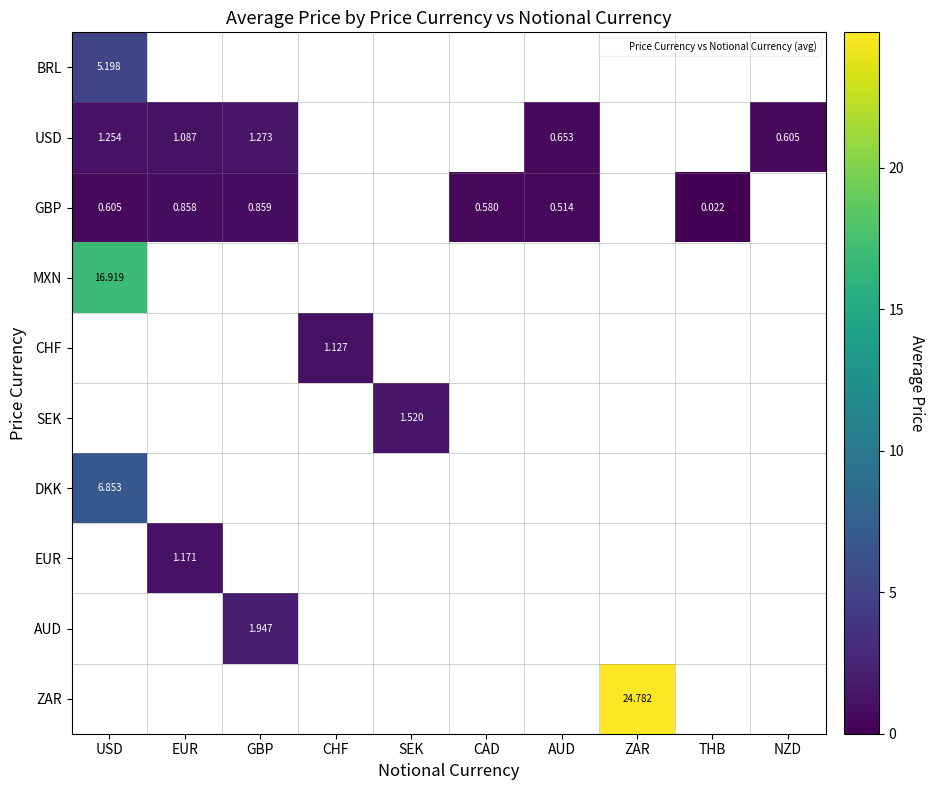

At which category does the chart reach its minimum across all series?

THB